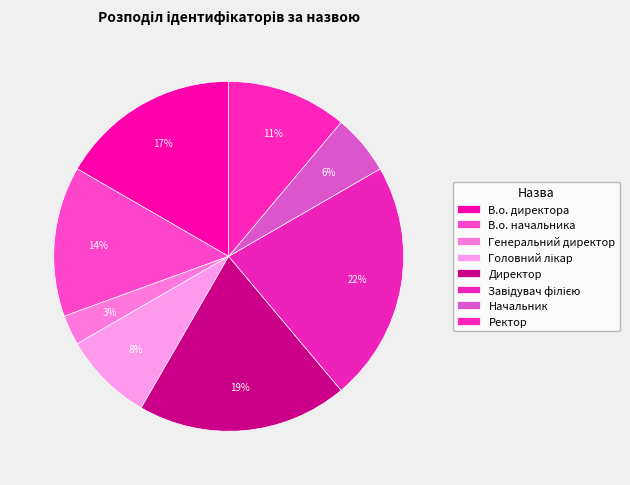

Count the number of slices in the pie.

8